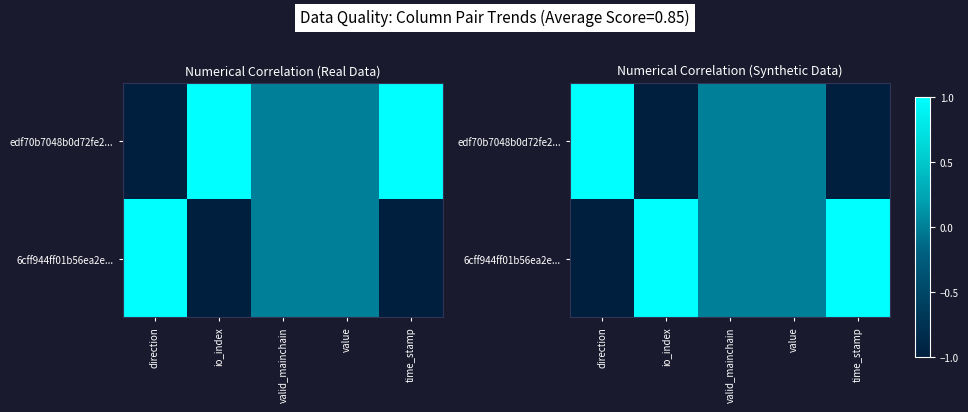

Rank the series by their maximum value, from lowest to highest.

edf70b7048b0d72fe2..., 6cff944ff01b56ea2e...